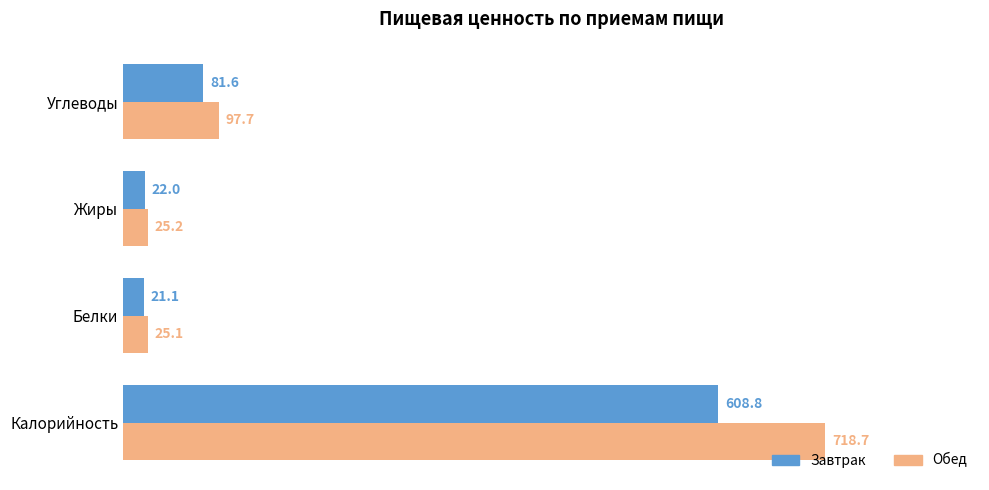

What is the difference between the highest and lowest values at Калорийность?

109.9